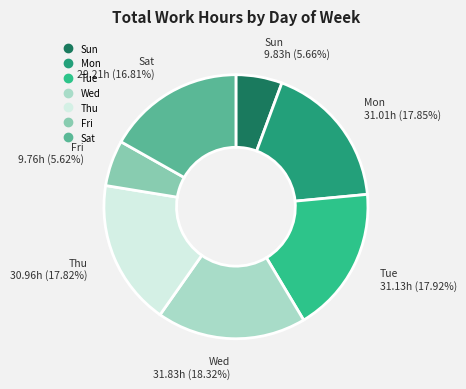

Does any single category account for the majority?

No